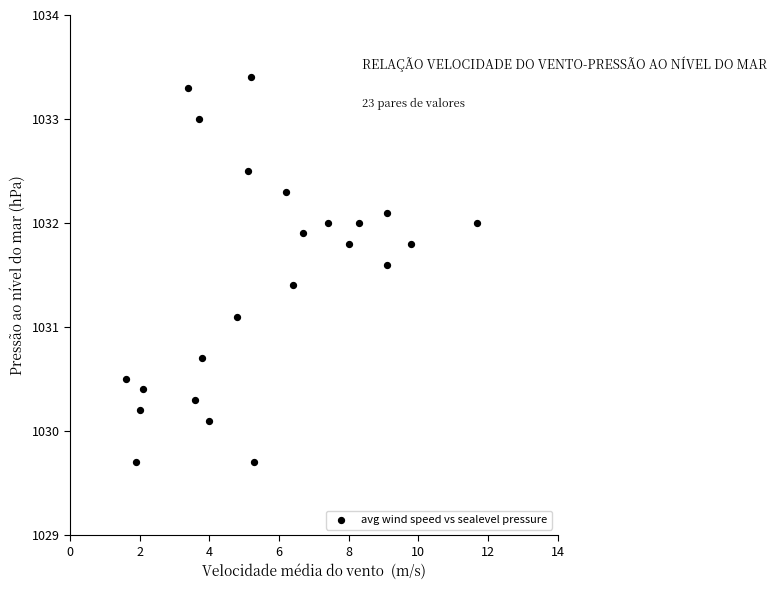

What is the range of X values (max minus min)?

10.1